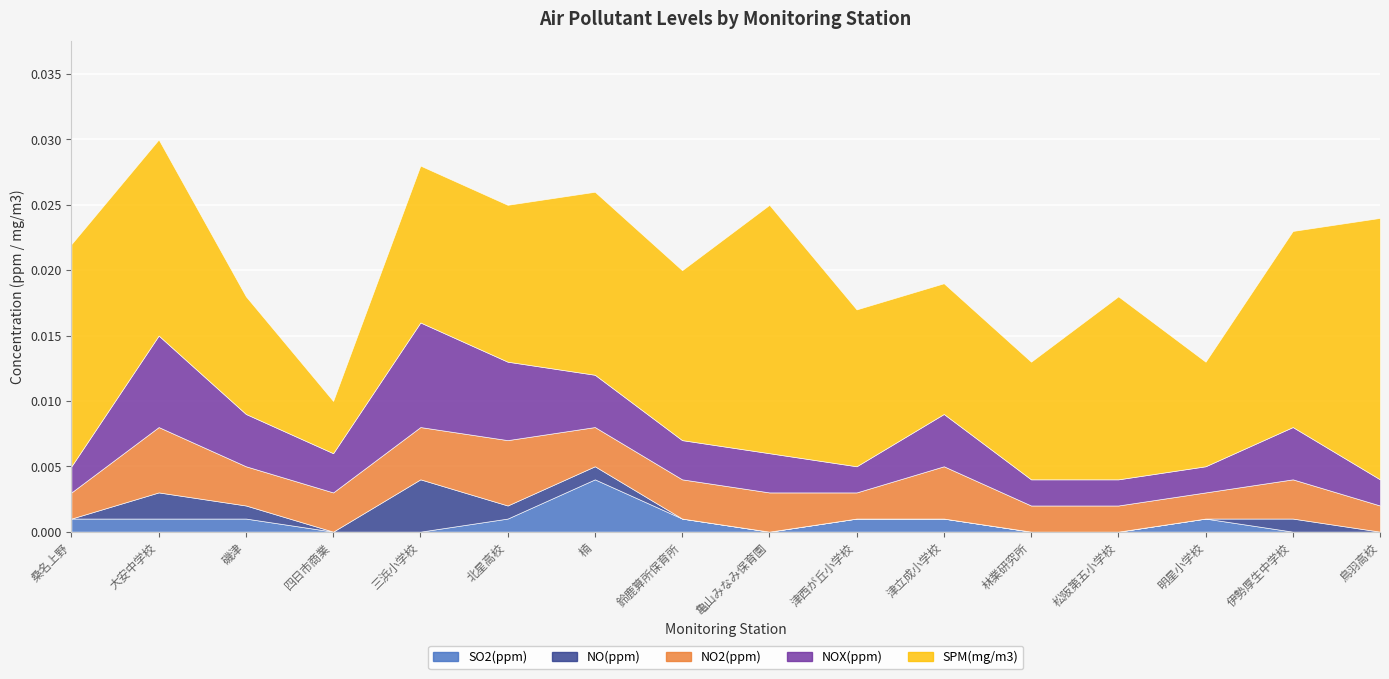

How many positive values does the NO(ppm) series have?

6